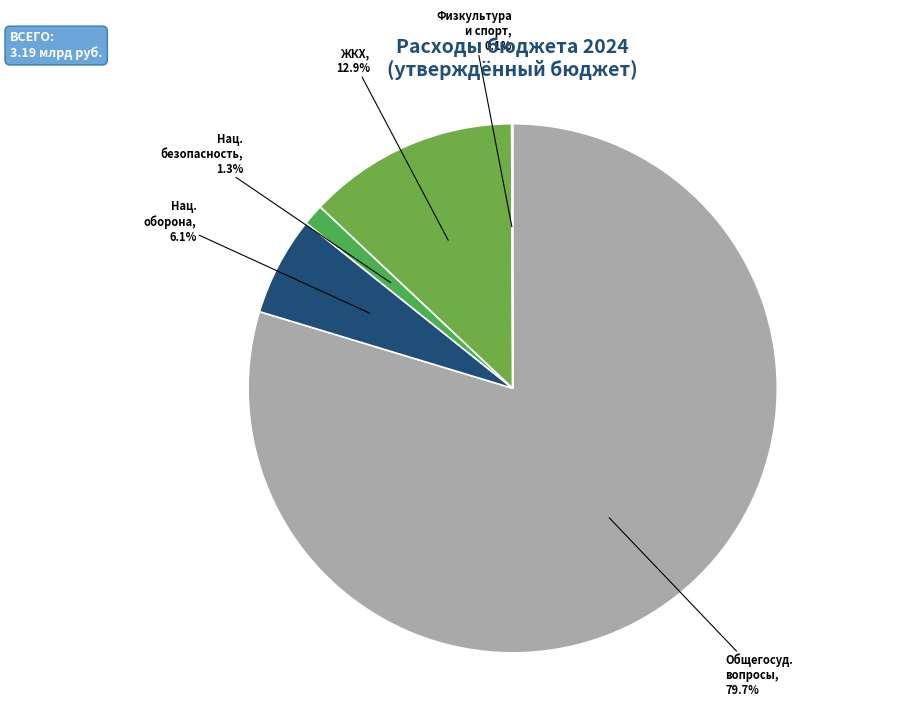

Which category has the biggest portion of the pie?

Общегосуд. вопросы